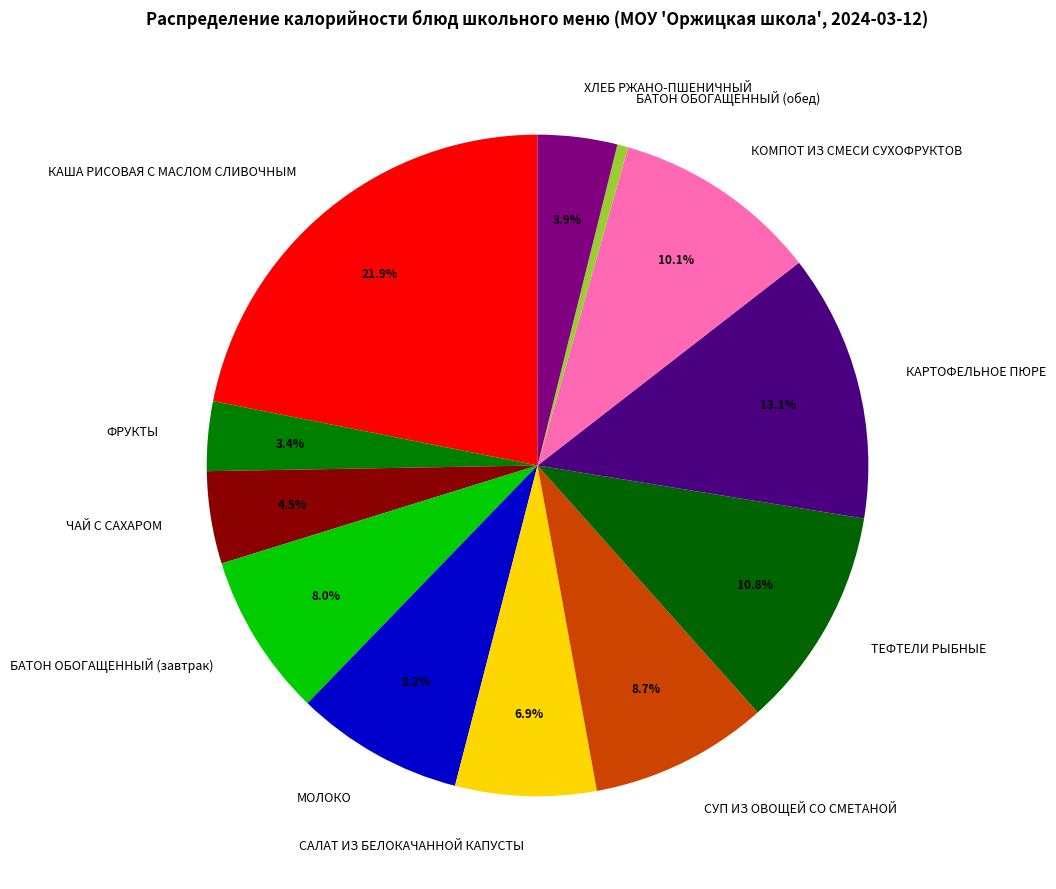

Count the number of slices in the pie.

12